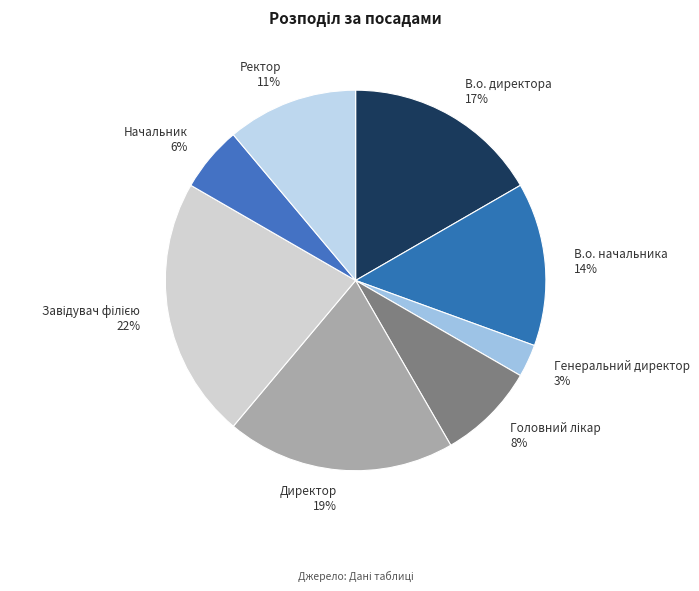

To the nearest percent, what is the average slice percentage?

12%